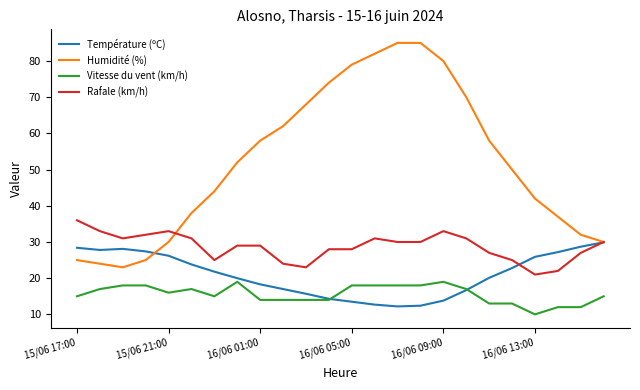

What is the minimum value shown in the chart?

10.0